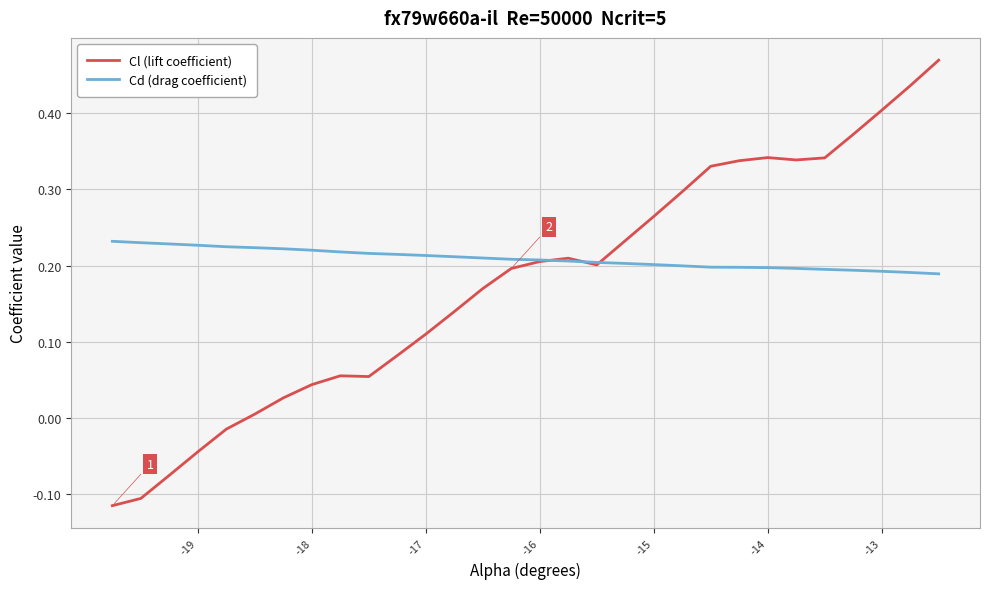

Rank the series by their maximum value, from lowest to highest.

Cd (drag coefficient), Cl (lift coefficient)